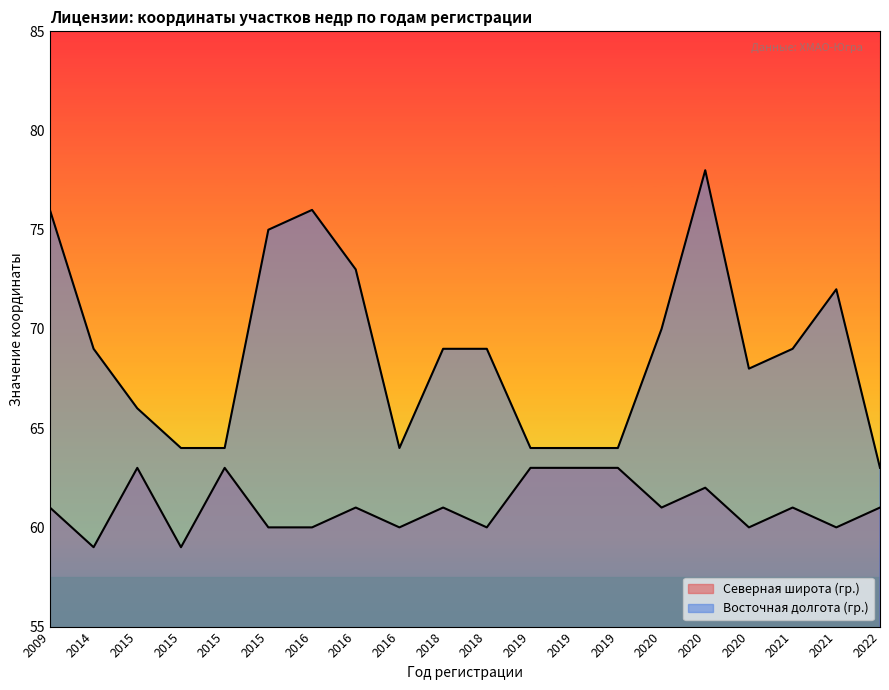

What is the greatest value displayed?

78